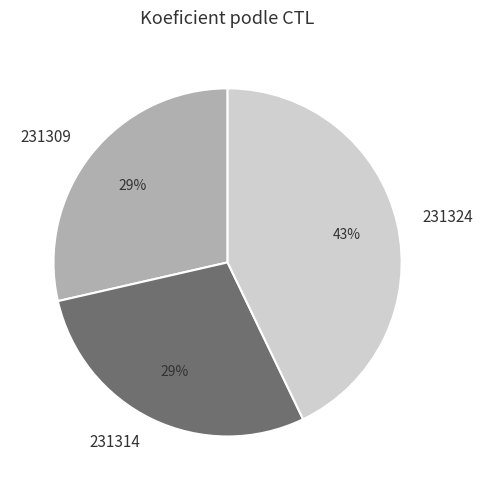

Is 231324 the majority of the pie?

No